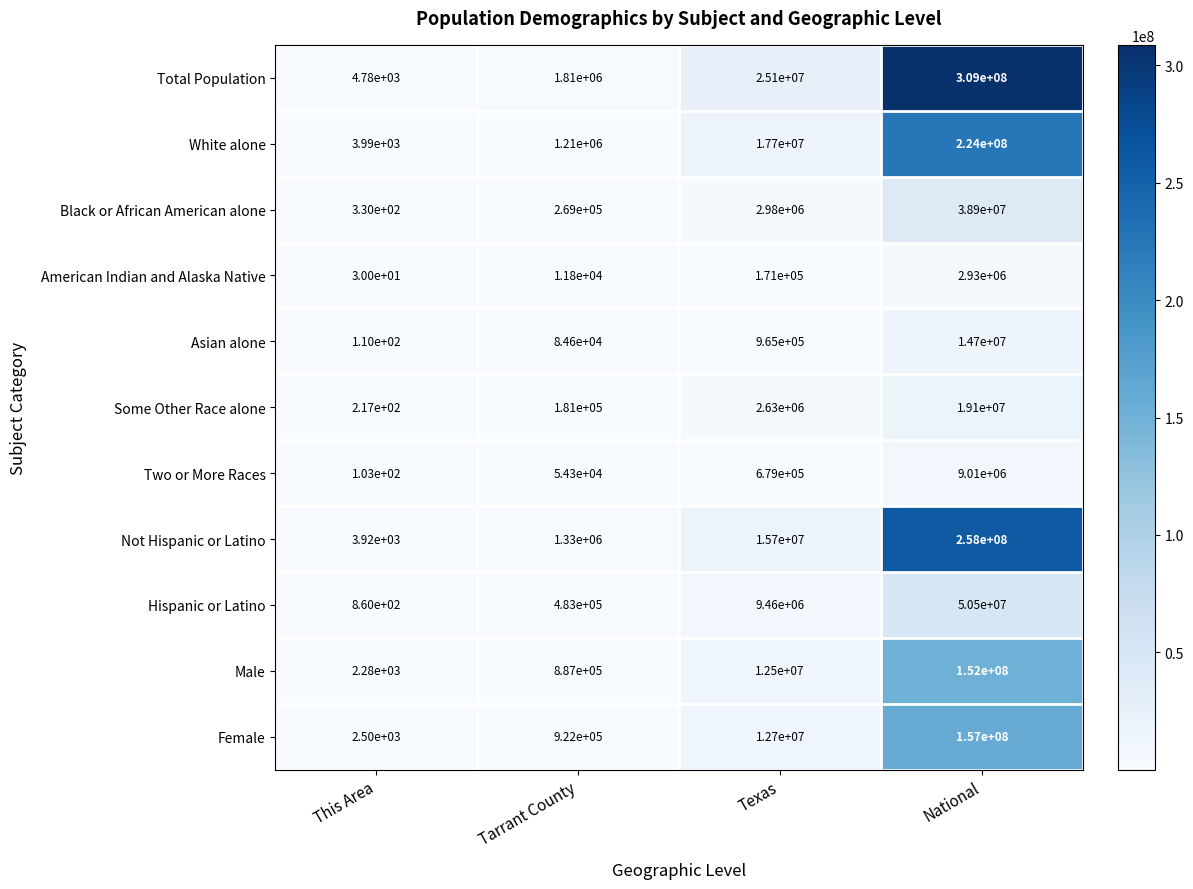

What is the difference between the maximum and minimum values in the Female series?

156997500